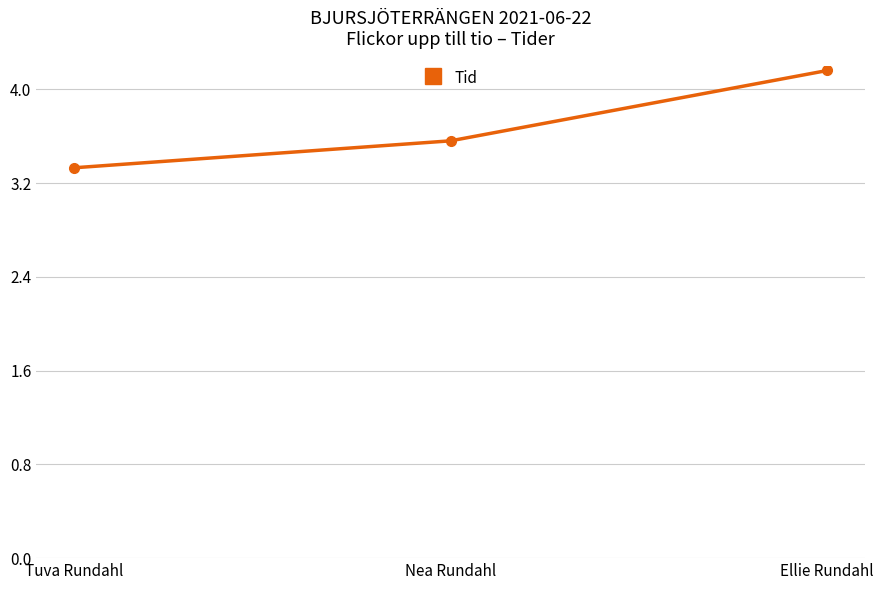

Reading left to right, transcribe all the data shown in this chart.

Tuva Rundahl=3.3	Nea Rundahl=3.6	Ellie Rundahl=4.2